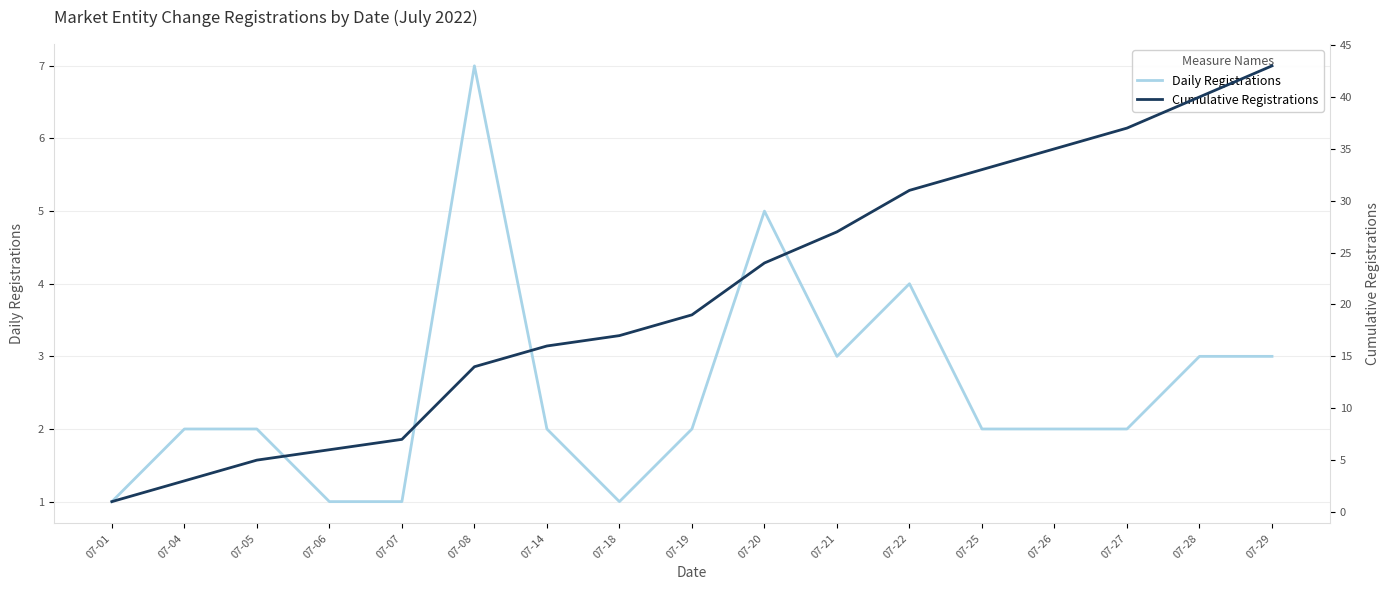

Reading left to right, what are all the values shown in this chart?

Daily Registrations: 1	2	2	1	1	7	2	1	2	5	3	4	2	2	2	3	3
Cumulative Registrations: 1	3	5	6	7	14	16	17	19	24	27	31	33	35	37	40	43